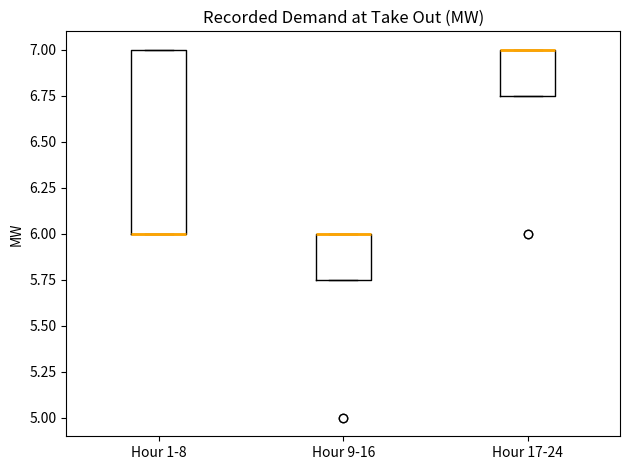

Reading left to right, read every box against the y-axis: the position of its median line, the range the box covers, and the ends of its whiskers. The values are not printed on the chart, so give them approximately, as read against the axis.

Hour 1-8: median 6.00 (drawn on the box's lower edge), box 6.00 to 7.00, whiskers 6.00 to 7.00
Hour 9-16: median 6.00 (drawn on the box's upper edge), box 5.75 to 6.00, whiskers 5.75 to 6.00
Hour 17-24: median 7.00 (drawn on the box's upper edge), box 6.75 to 7.00, whiskers 6.75 to 7.00